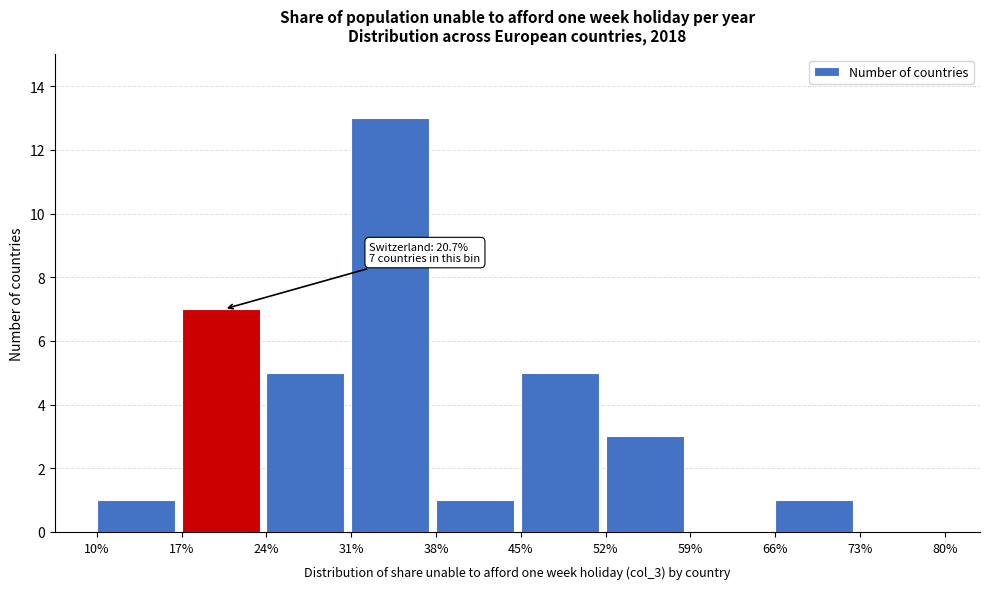

Over which range of the x-axis is the bar tallest?

31% to 38%